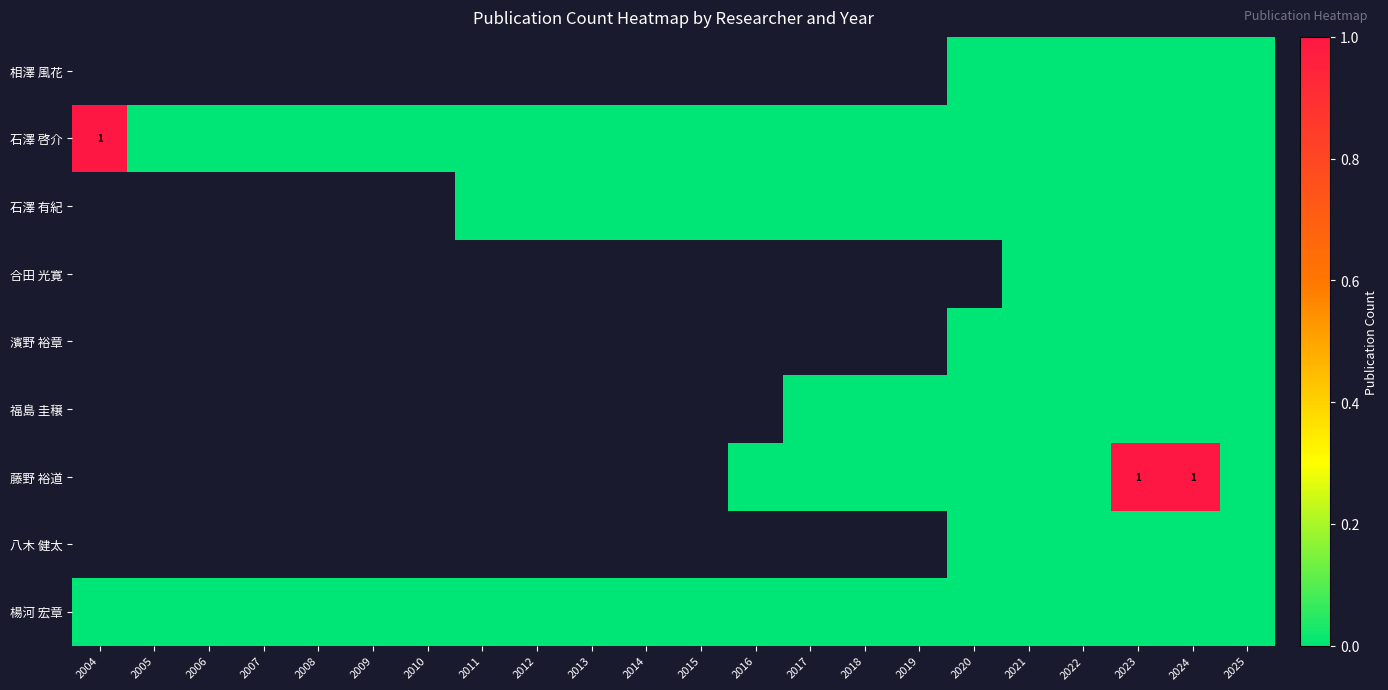

What is the maximum value shown in the chart?

1